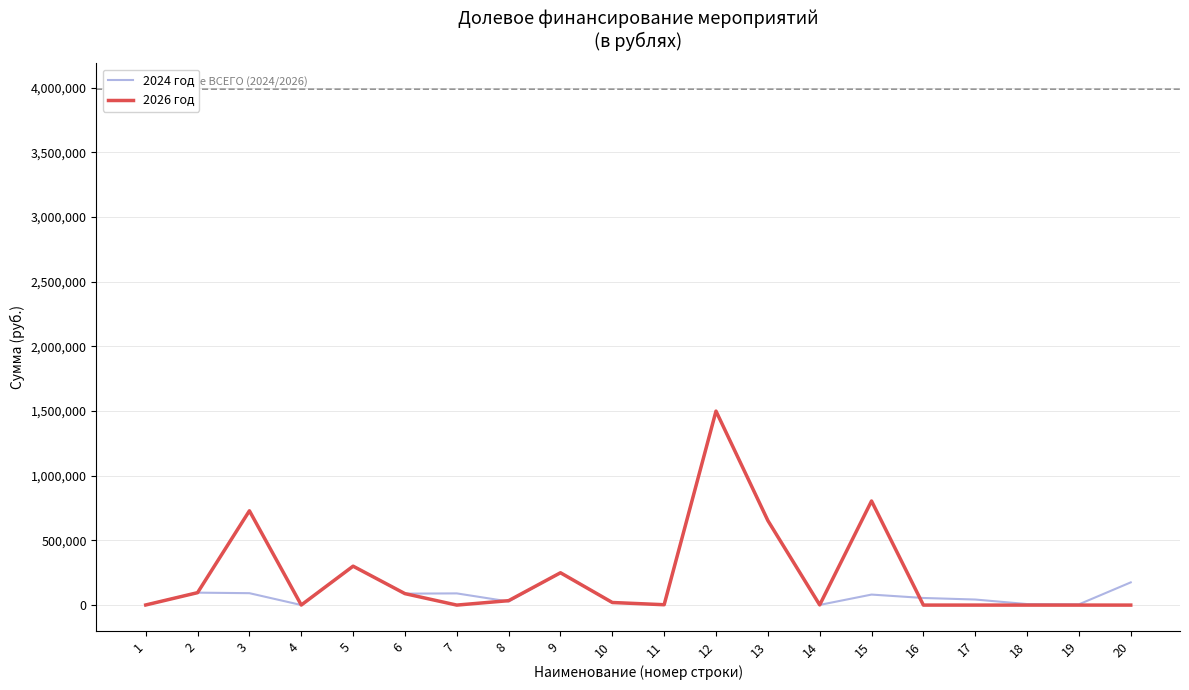

Rank the series at 7 from highest to lowest value.

2024 год, 2026 год